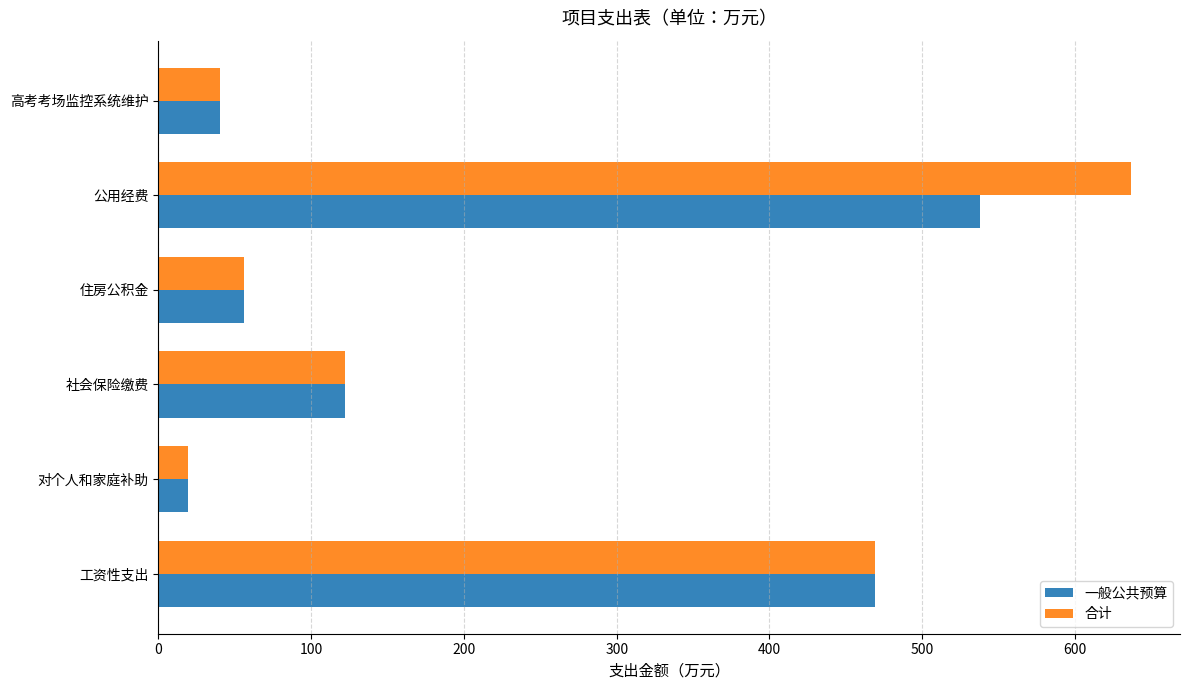

What is the lowest value of the 一般公共预算 series?

19.5